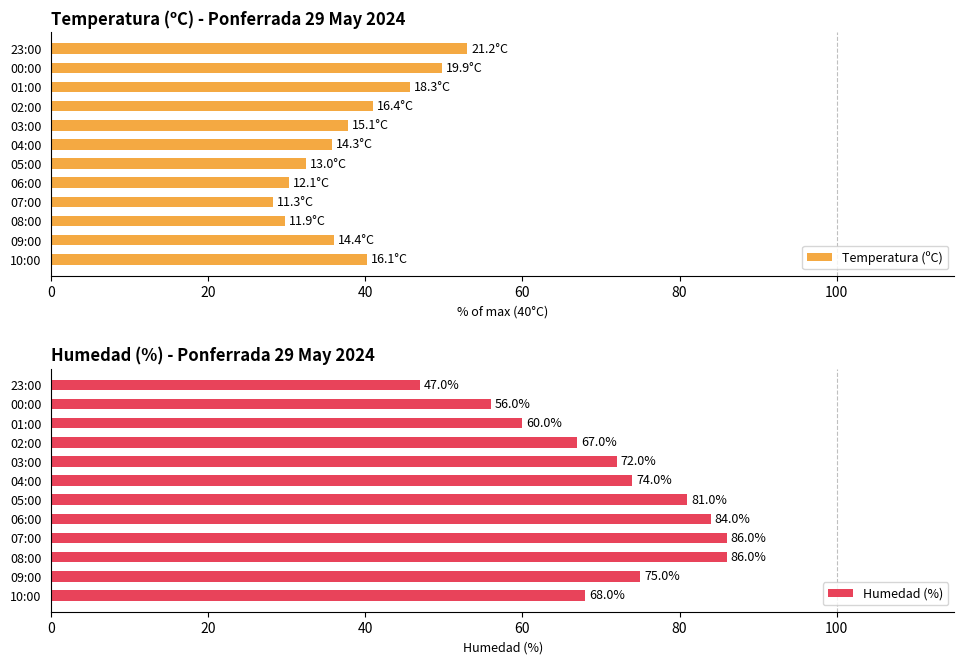

What is the average value of the Humedad (%) series?

71.3